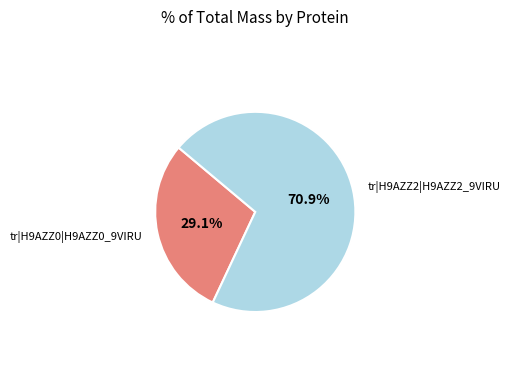

Does any single category account for the majority?

Yes